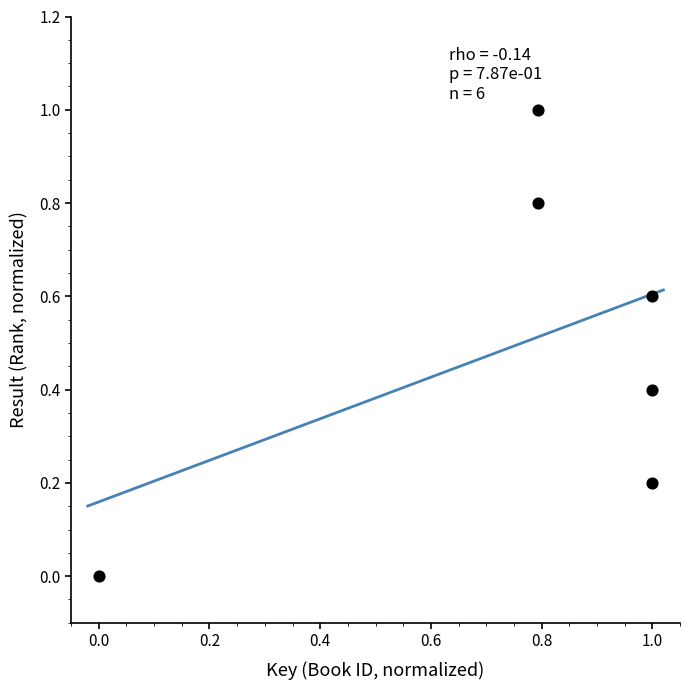

What is the average Y value?

0.5